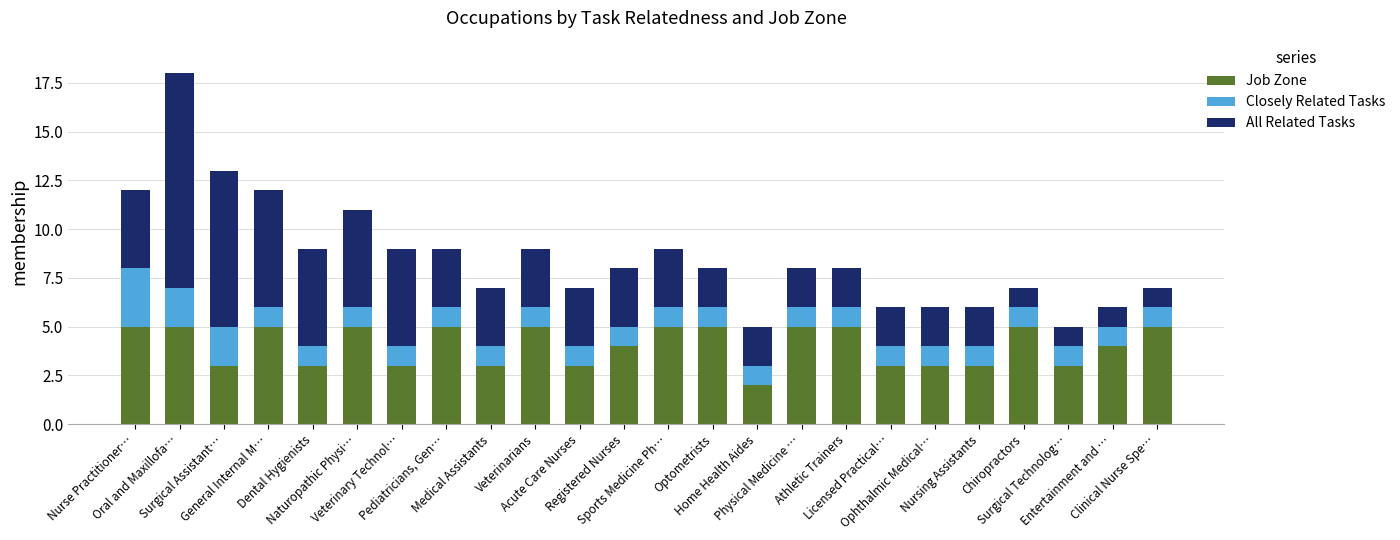

What is the maximum value for Job Zone?

5